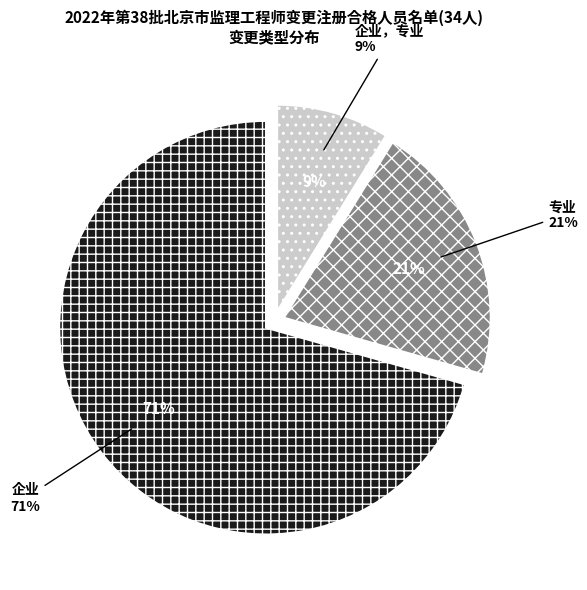

What is the majority slice?

企业